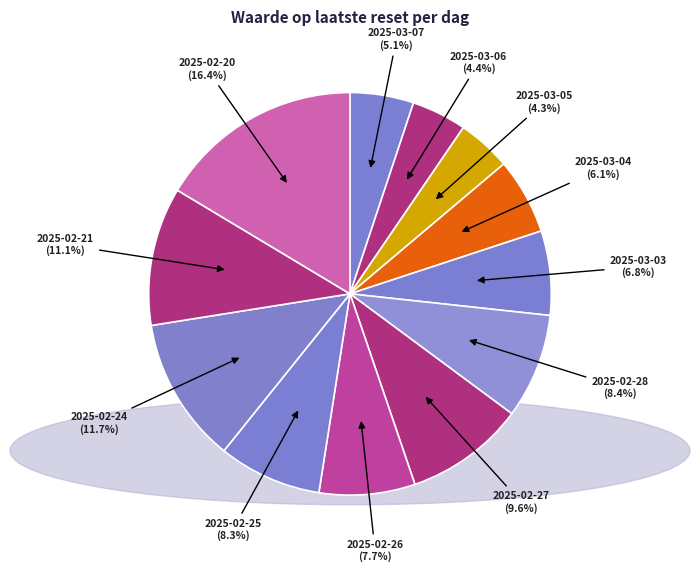

Is the sum of 2025-02-20 and 2025-03-05 greater than half?

No